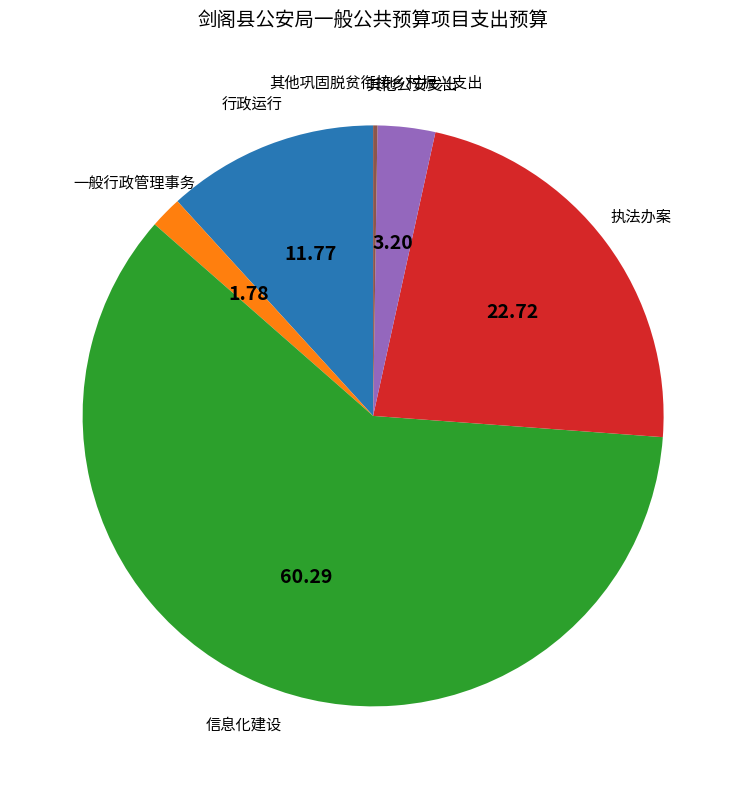

Is there any slice that represents more than half of the pie?

Yes